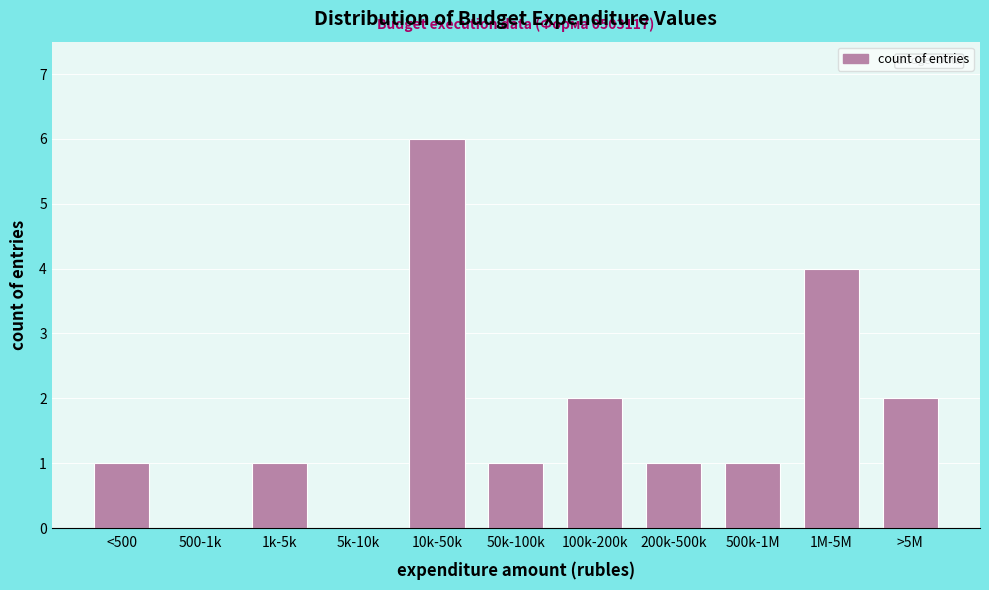

Reading left to right, list all the values displayed in this chart.

<500=1	500-1k=0	1k-5k=1	5k-10k=0	10k-50k=6	50k-100k=1	100k-200k=2	200k-500k=1	500k-1M=1	1M-5M=4	>5M=2